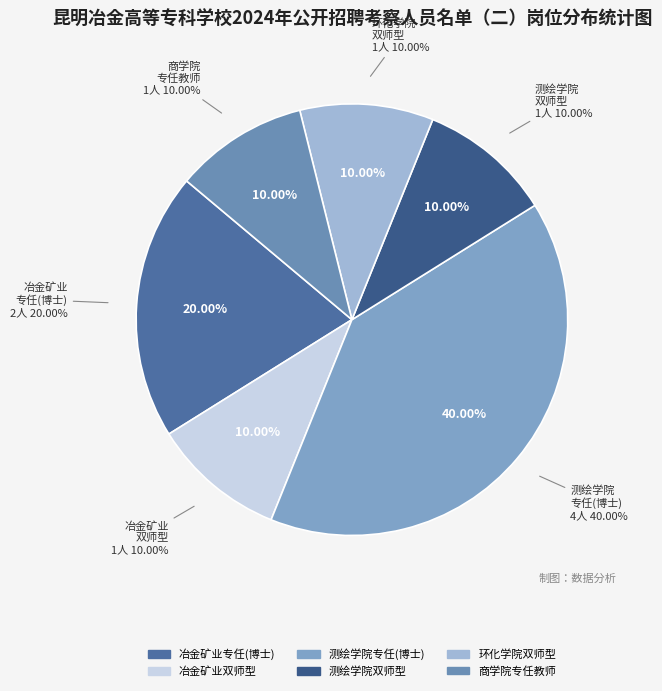

Count the number of slices in the pie.

6